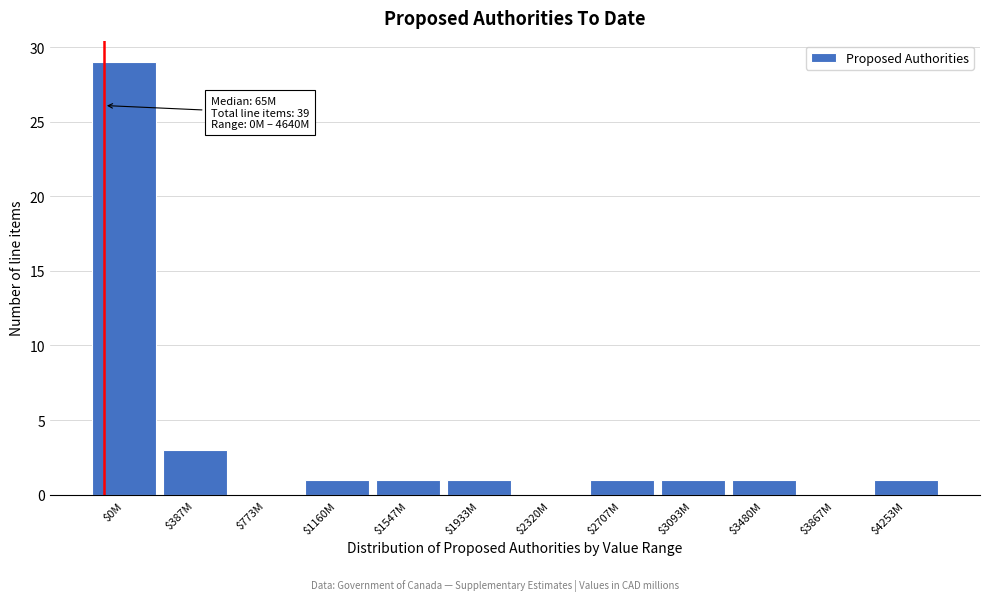

The chart shows a value of 1 at $2707M. True or false?

True